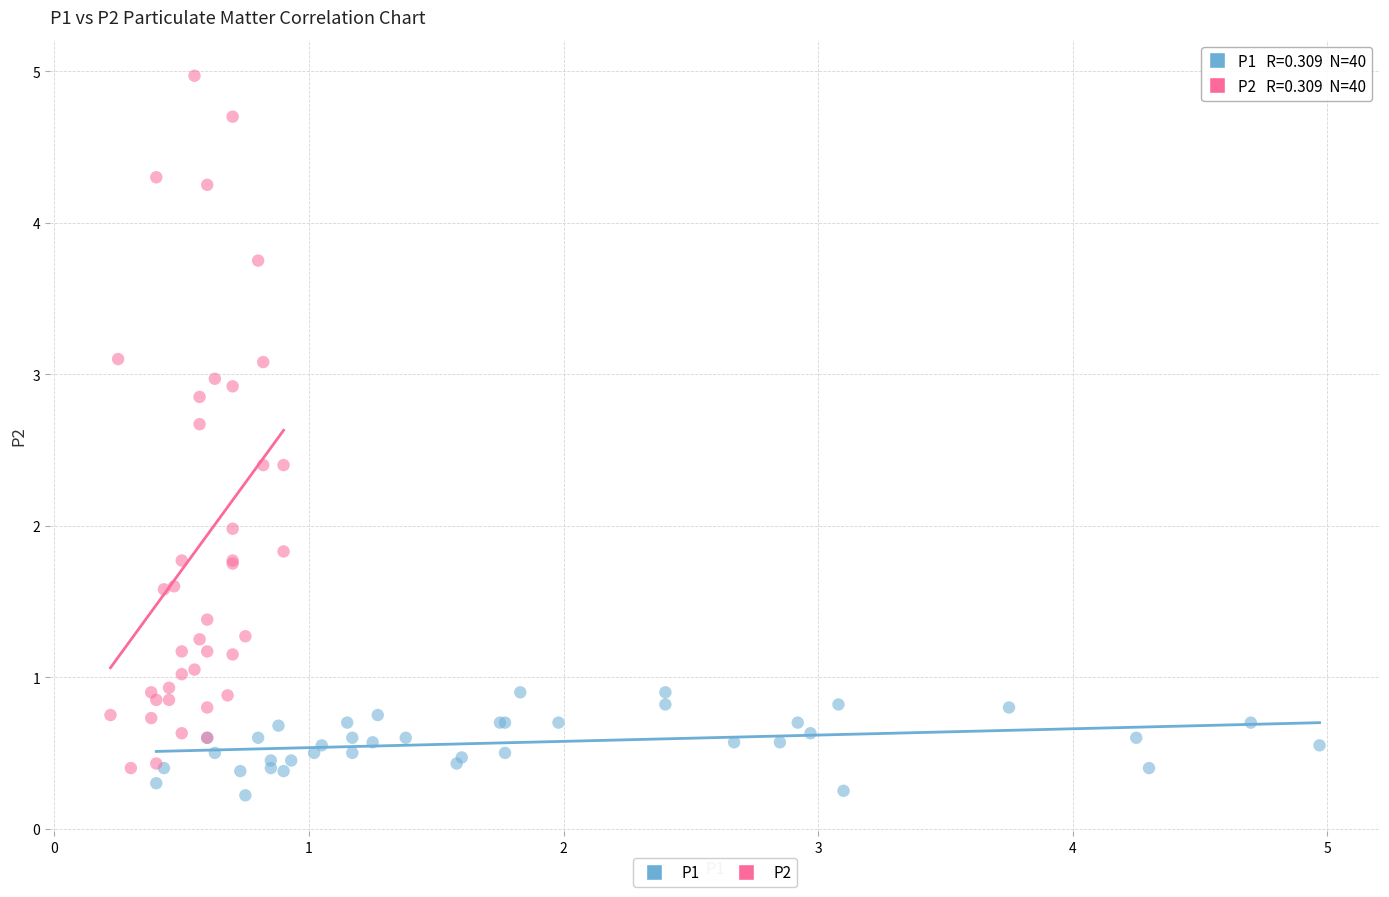

Which series has the widest spread of Y values?

P2